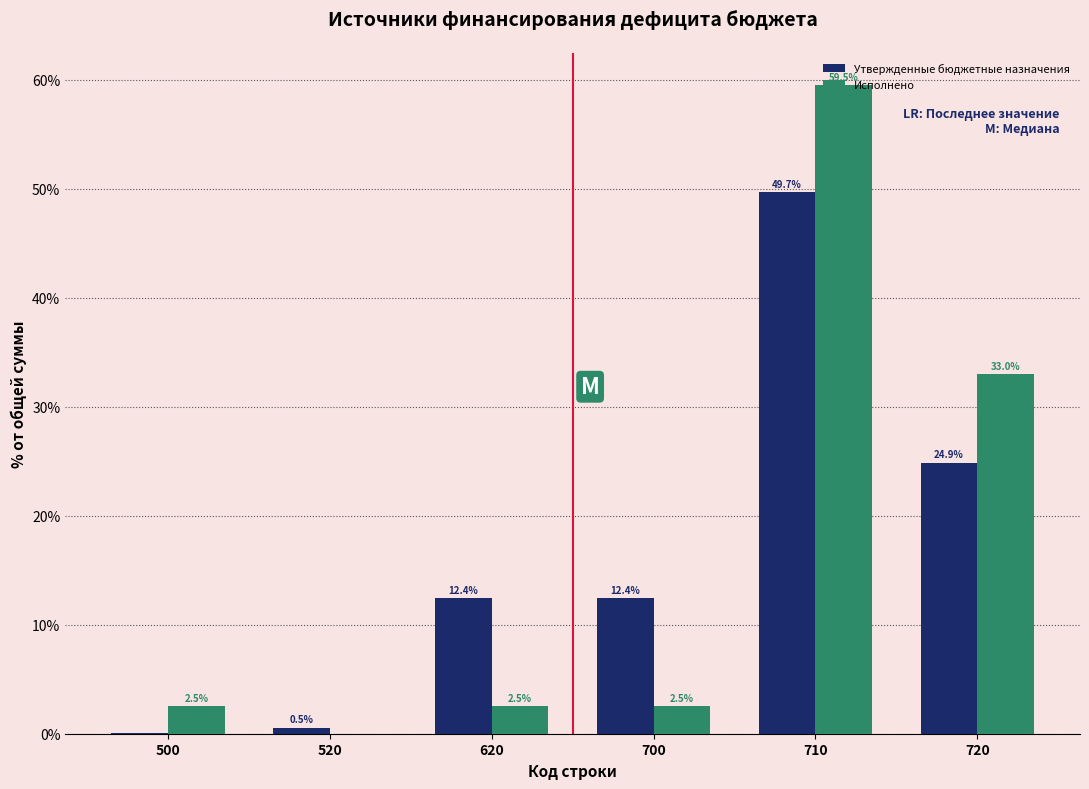

True or false: Утвержденные бюджетные назначения has a value of 12.4 at 620.

True